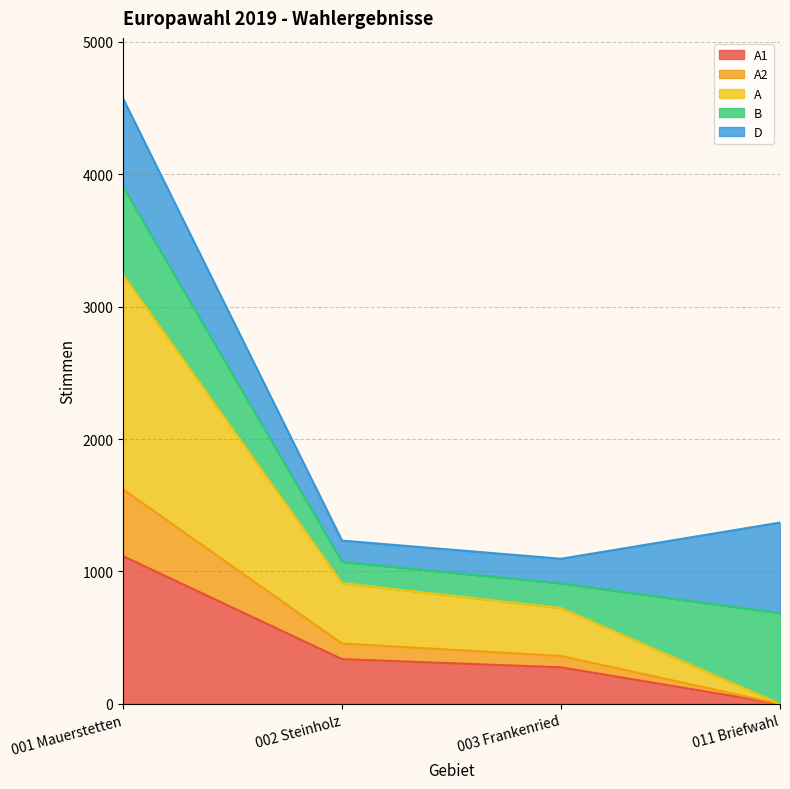

At which category is the sum across all series the highest?

001 Mauerstetten